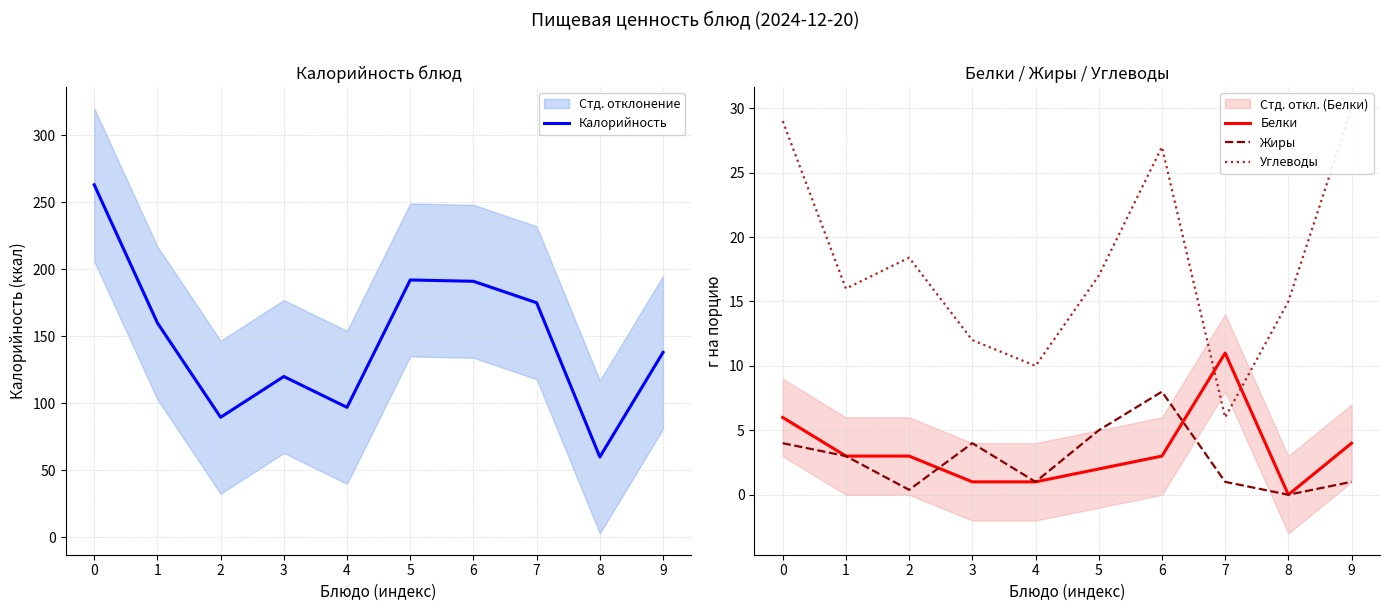

True or false: Белки has more than 2 interior local peaks.

False